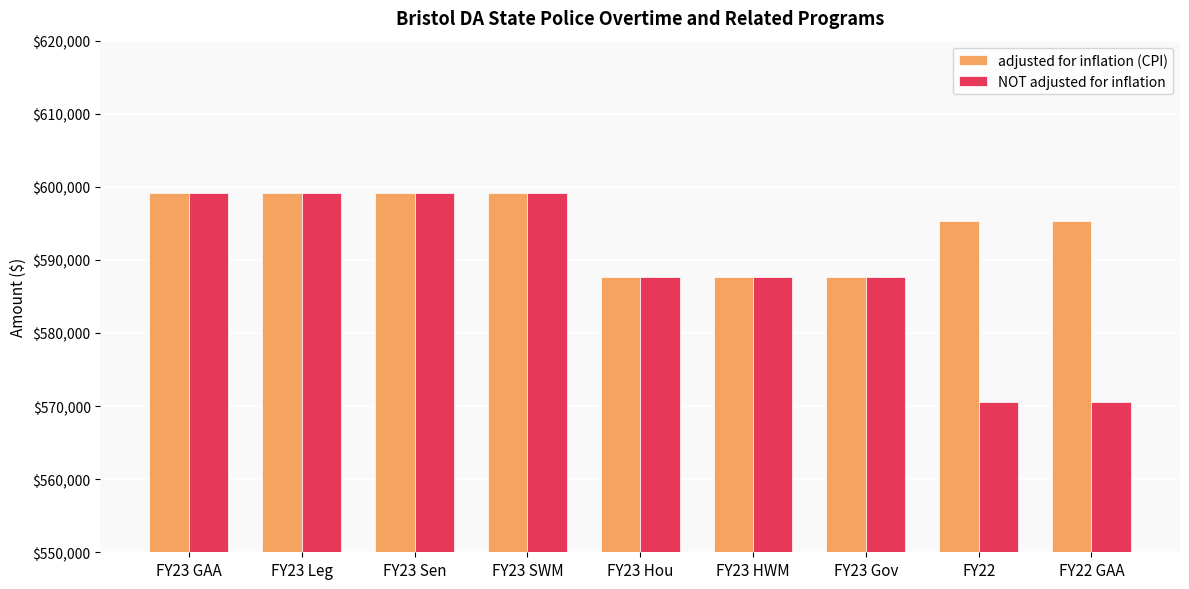

Which series has the largest range (max minus min)?

NOT adjusted for inflation